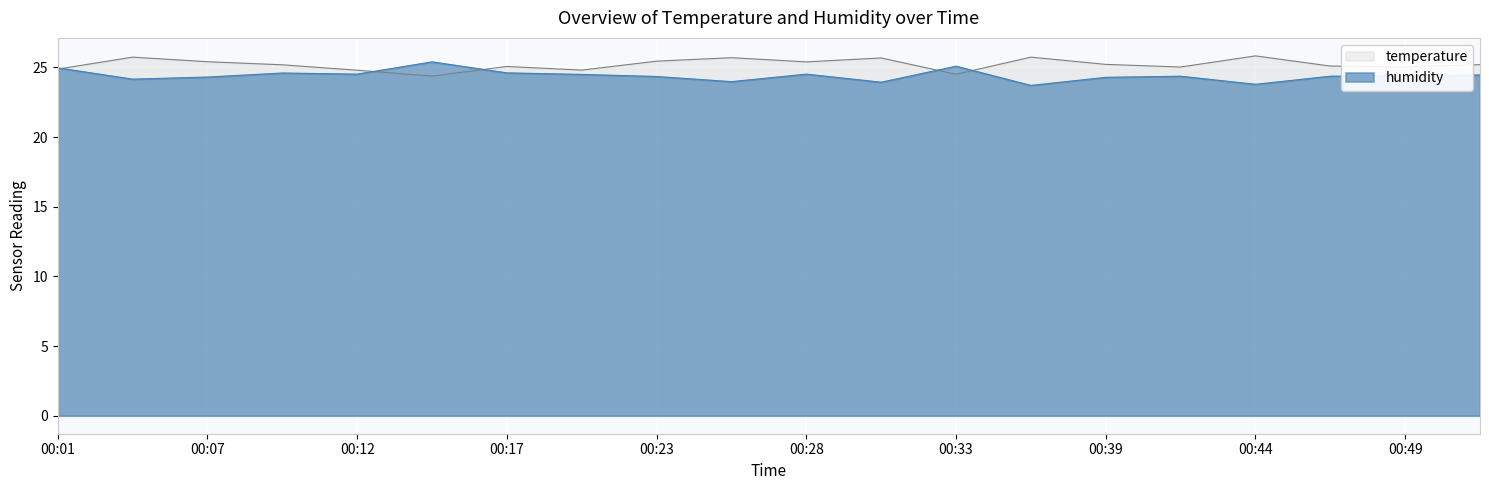

Is the value of temperature at 00:36 greater than the value of humidity at 00:07?

Yes